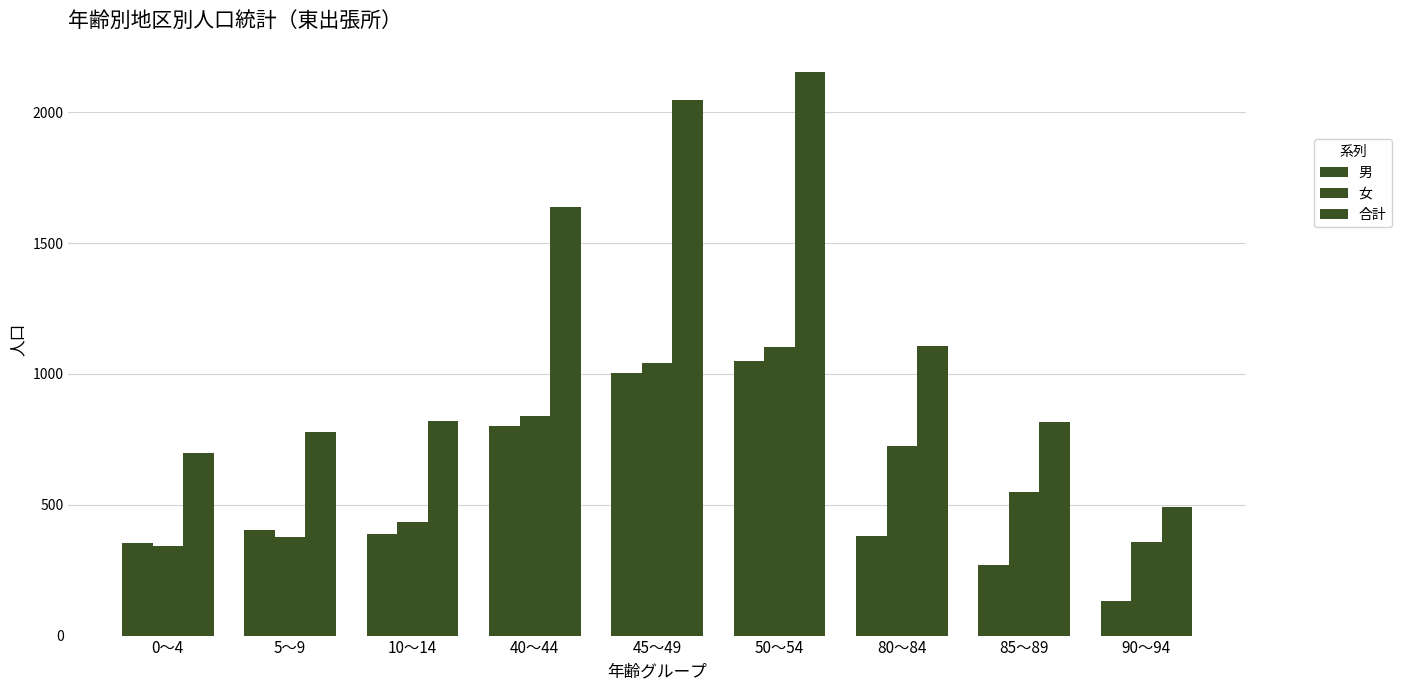

How many values in the 女 series are below 550?

4